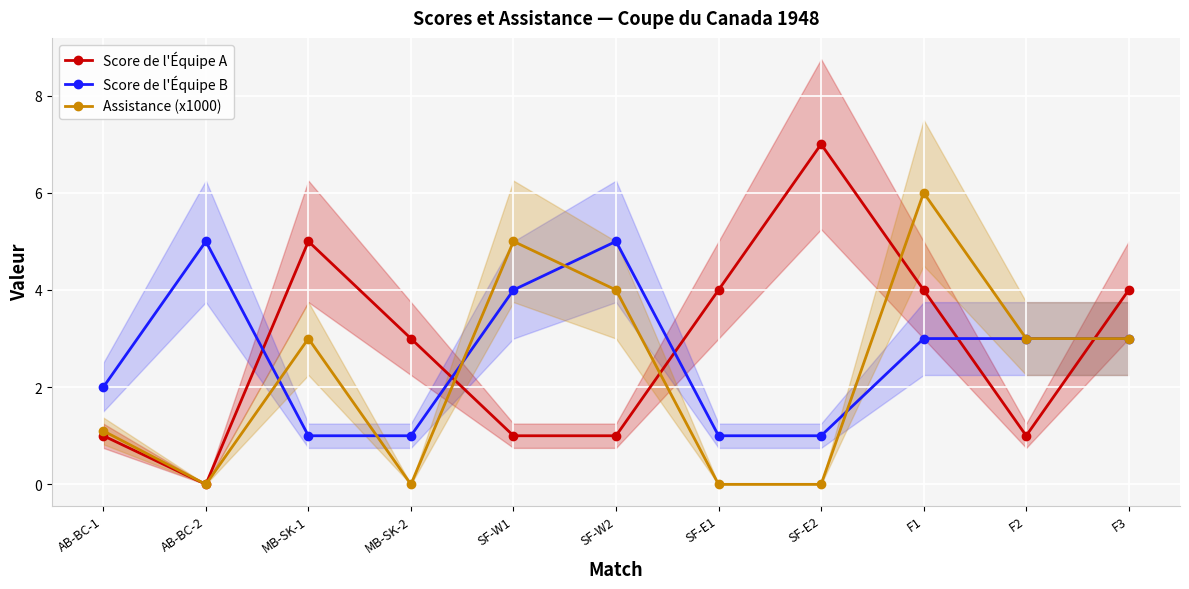

What is the difference between the second highest and second lowest values in the Score de l'Équipe A series?

4.0